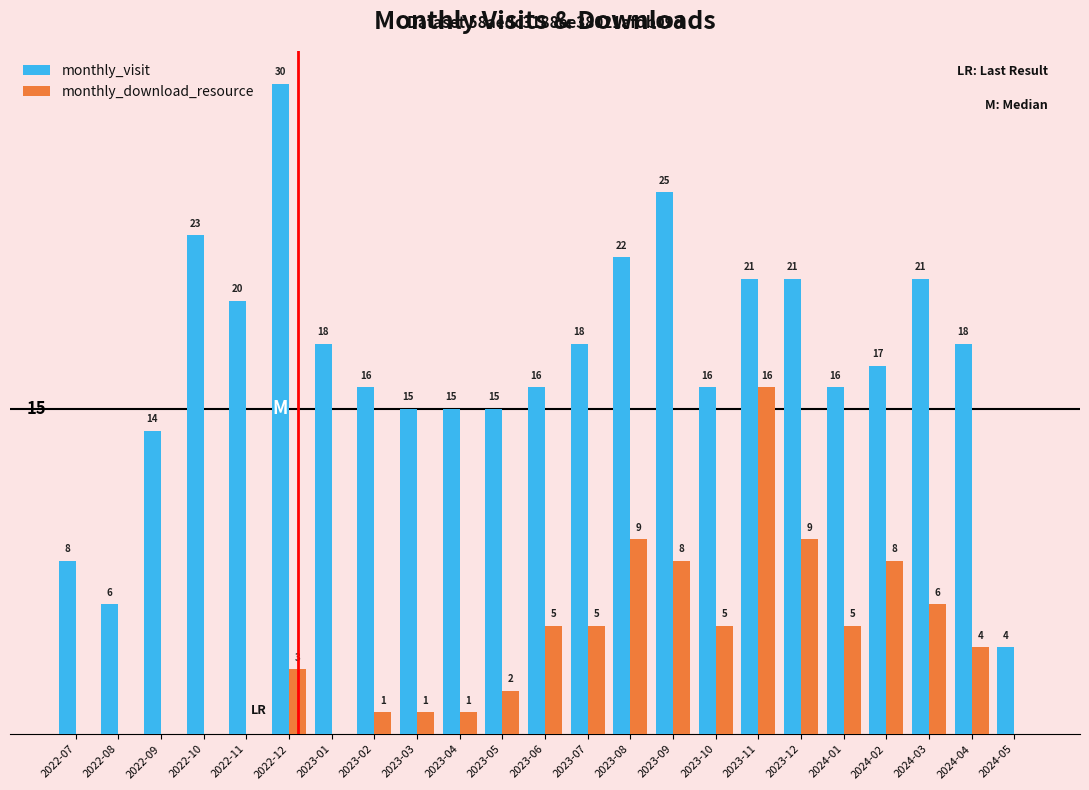

Which series has the largest total across all categories?

monthly_visit